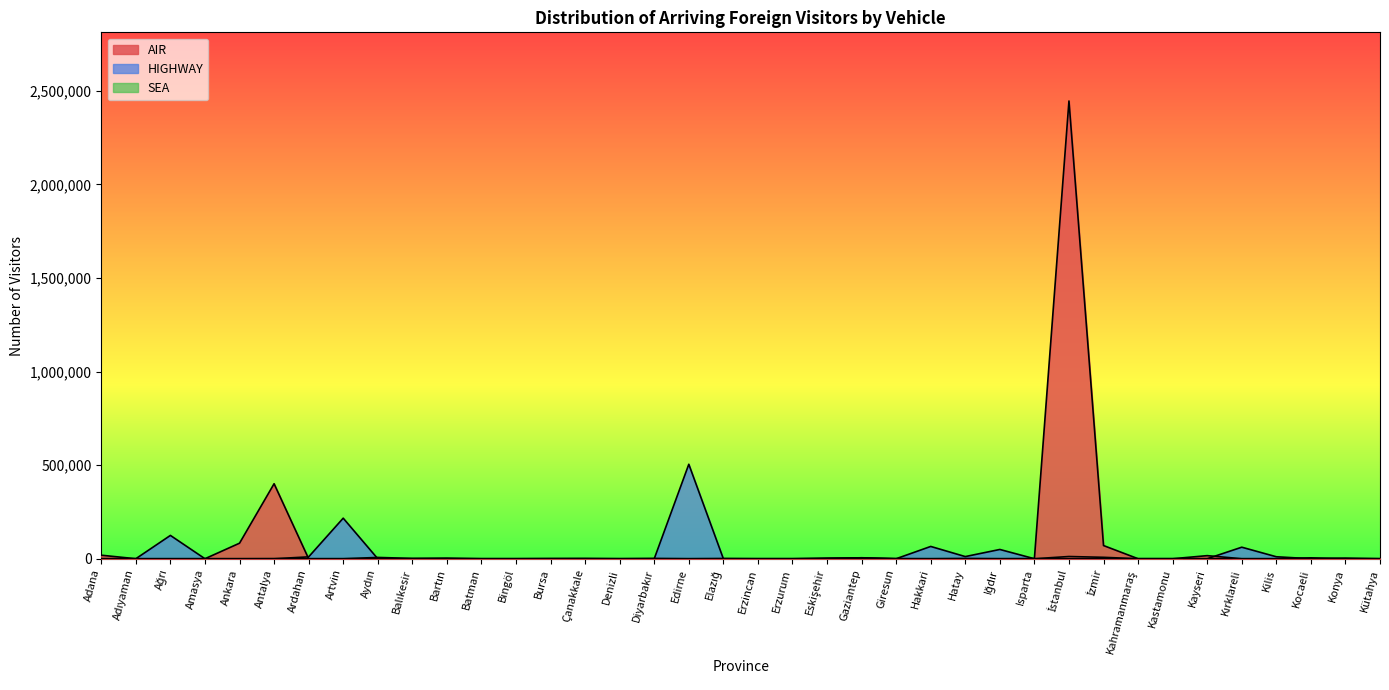

True or false: AIR has more than 0 points higher than both neighbors.

True